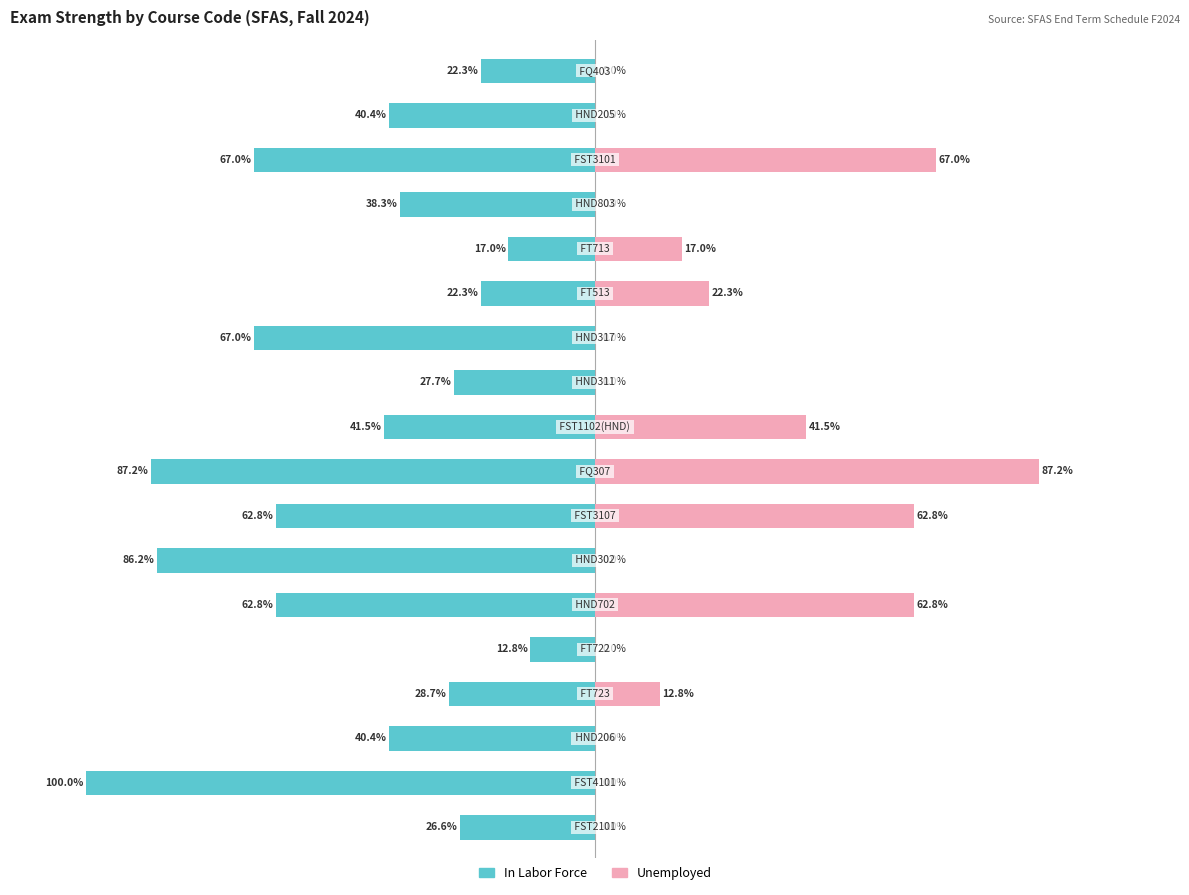

How many data points in Unemployed are above 0?

8